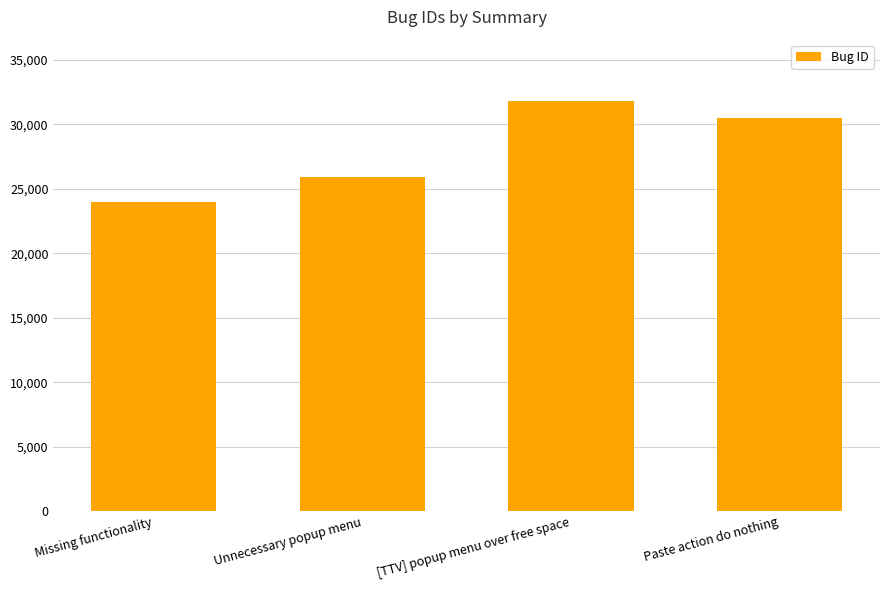

What is the ratio of the value at Unnecessary popup menu to the value at [TTV] popup menu over free space?

0.8